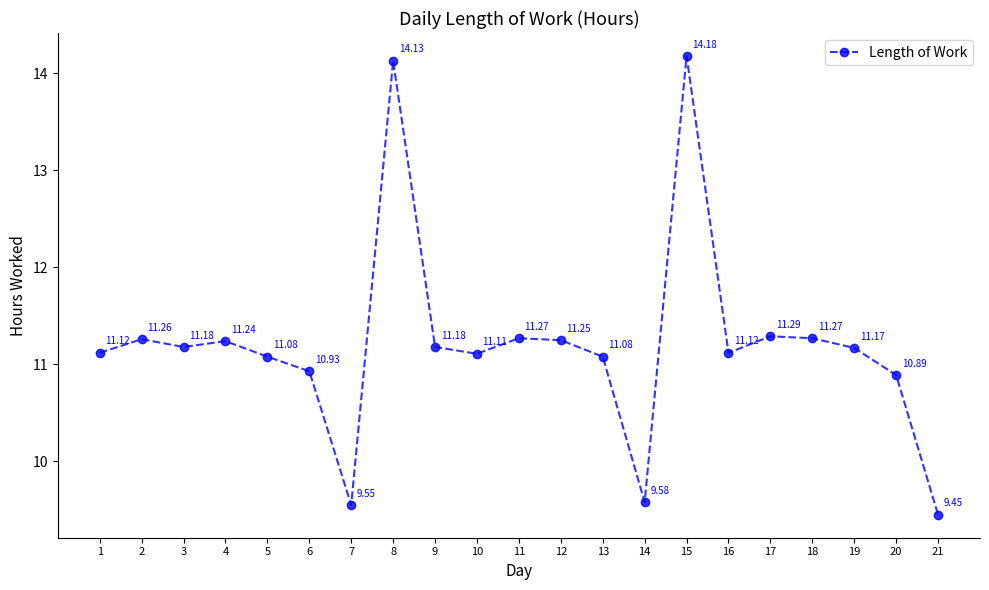

What is the change in value from 3 to 21?

-1.7